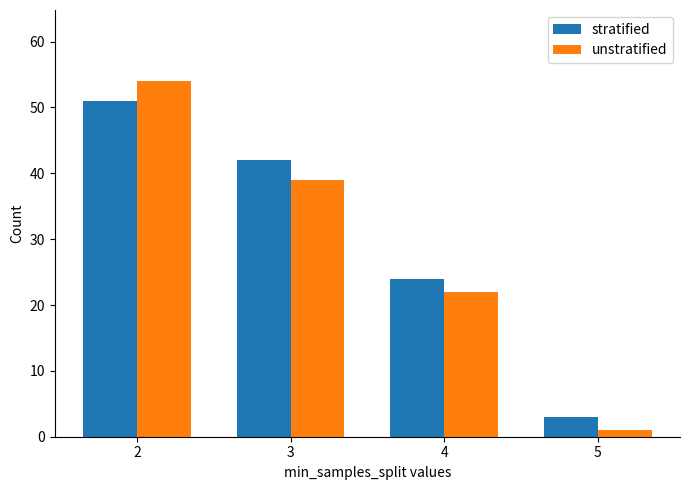

Which series has the widest spread of values?

unstratified